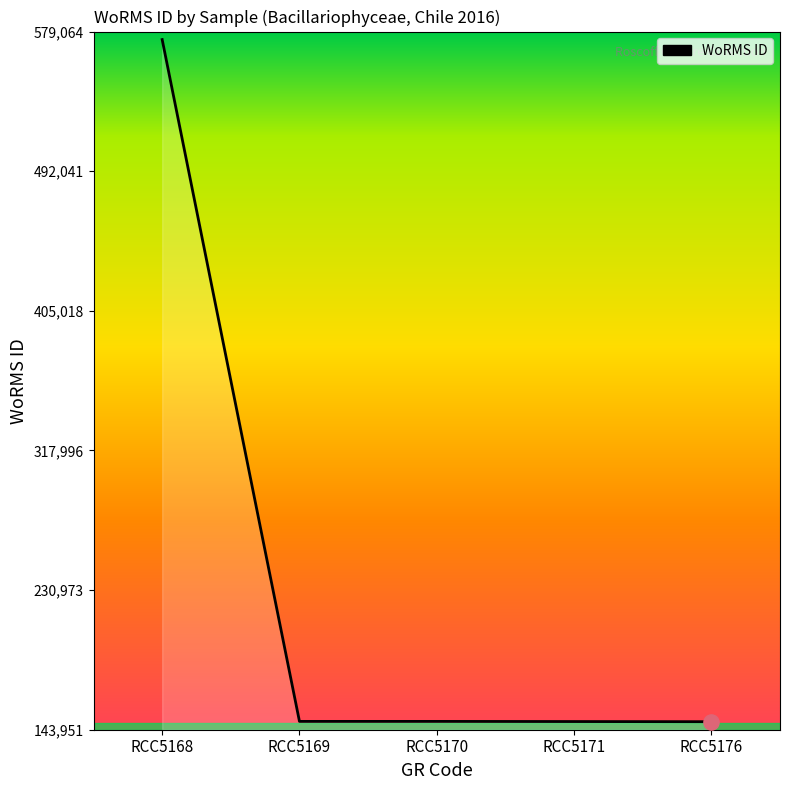

What is the change in value from RCC5170 to RCC5171?

-97